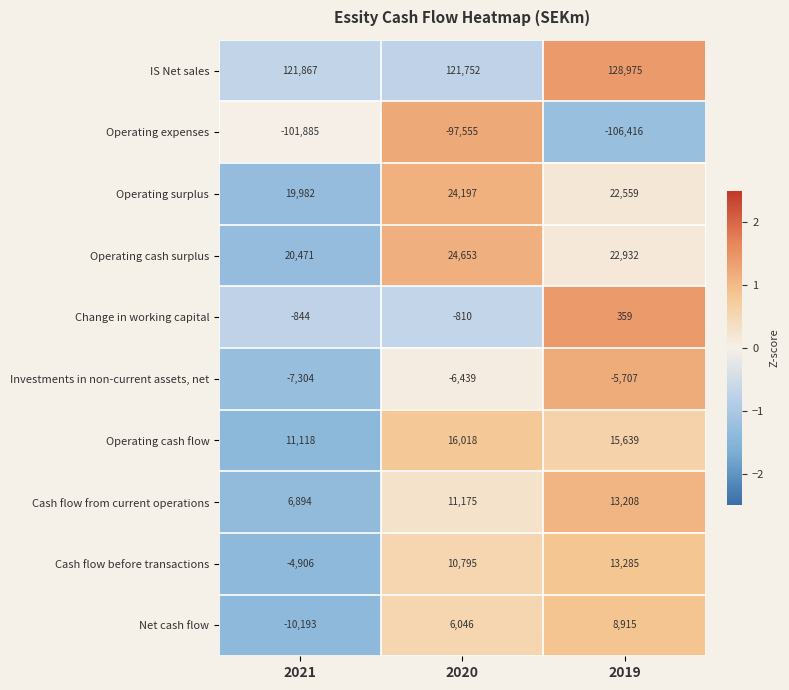

The Change in working capital series shows -235 at 2021. True or false?

False